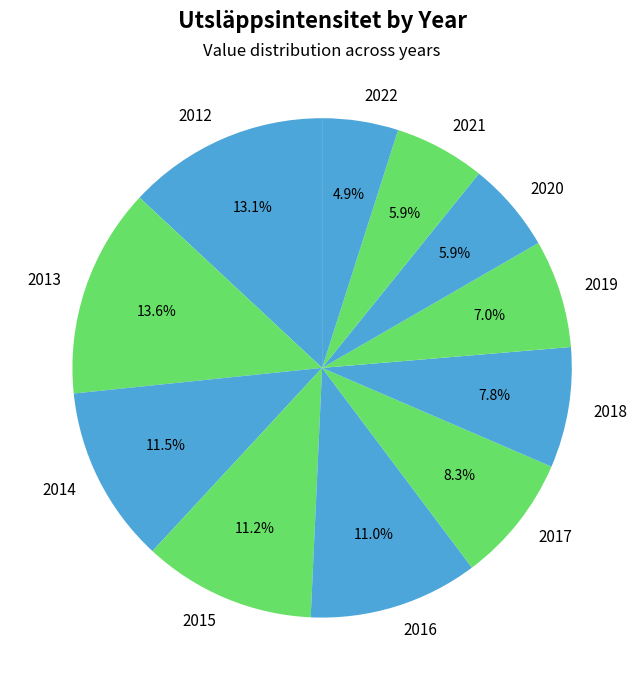

Is there a majority slice in this chart?

No